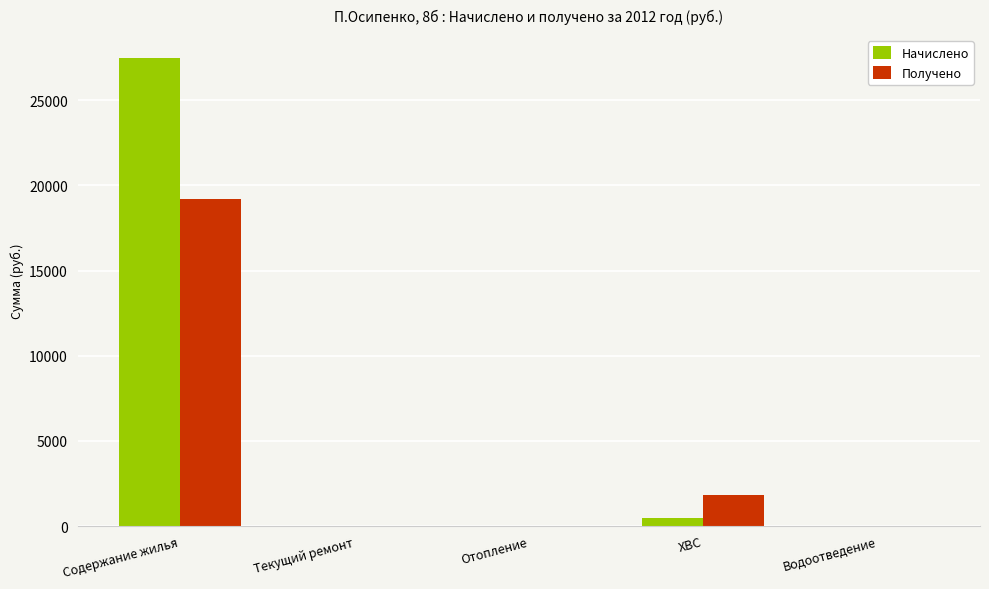

What is the sum of all Начислено values?

27939.9